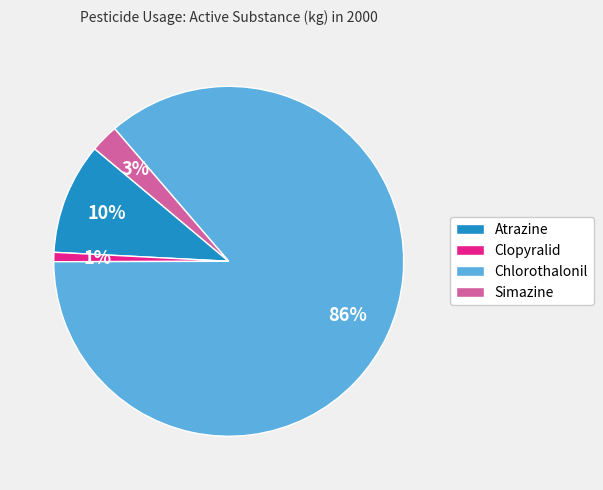

Rank the categories by value from highest to lowest.

Chlorothalonil, Atrazine, Simazine, Clopyralid